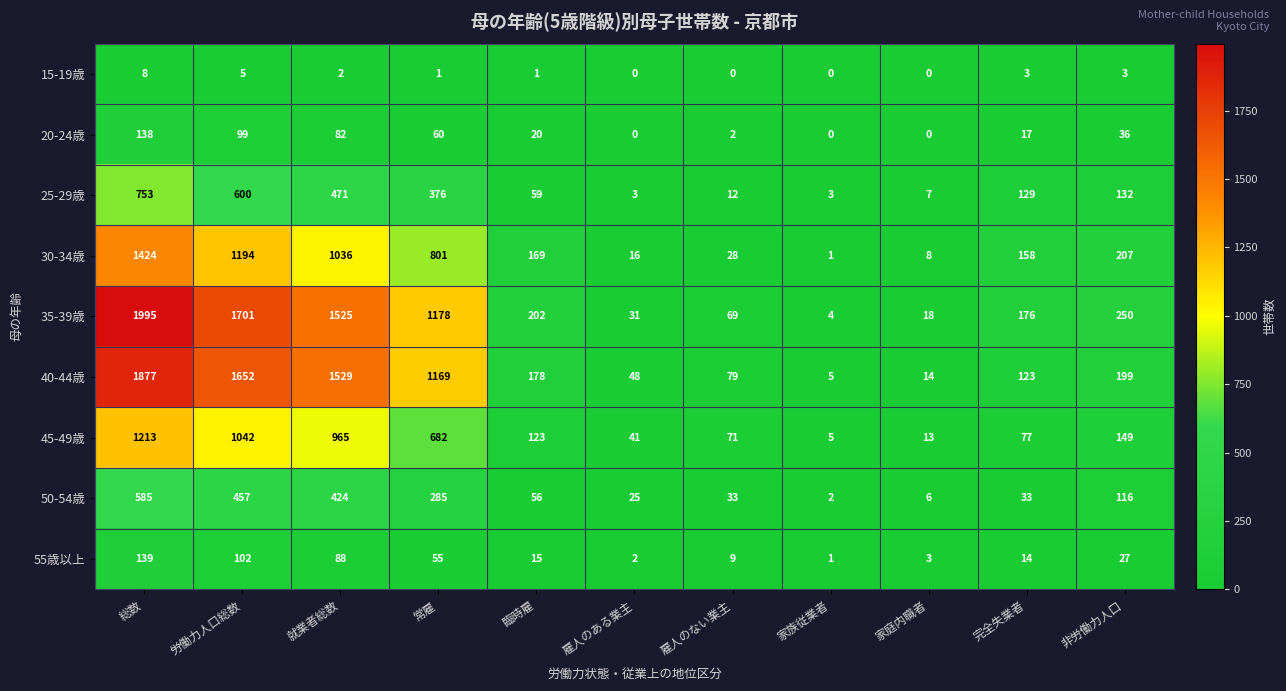

How many data points in 45-49歳 are less than 123?

5